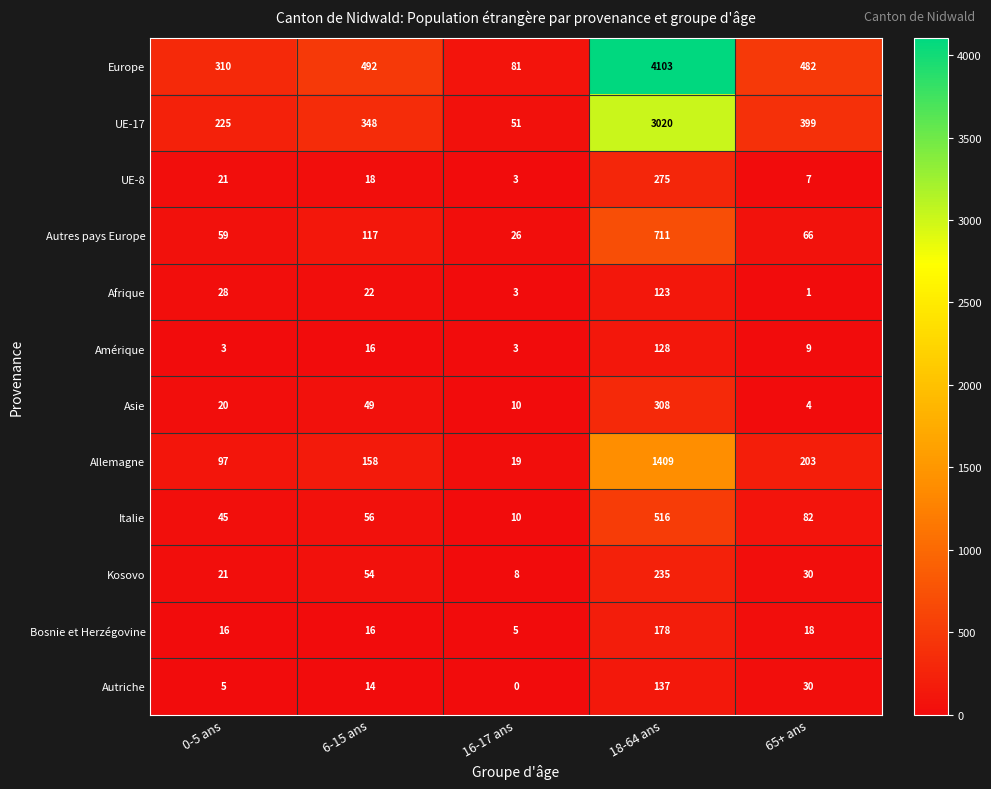

List the series in order of their peak value, highest first.

Europe, UE-17, Allemagne, Autres pays Europe, Italie, Asie, UE-8, Kosovo, Bosnie et Herzégovine, Autriche, Amérique, Afrique